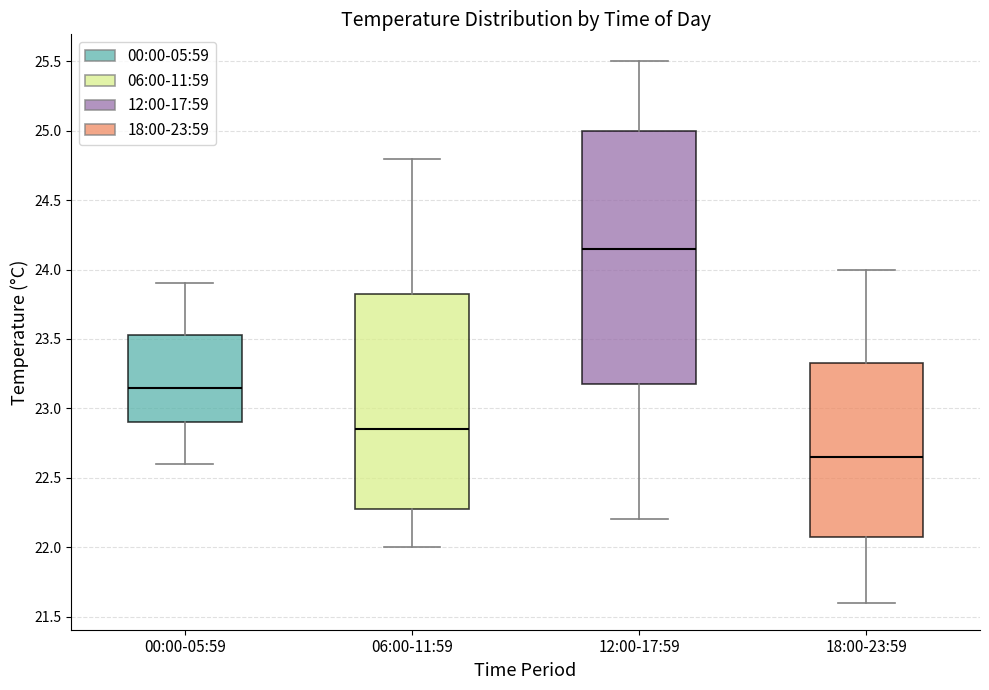

Reading left to right, transcribe this box plot: for each box, give where its median line is, the range the box spans, and where its two whiskers end, as read against the y-axis. The values are not printed on the chart, so give them approximately, as read against the axis.

00:00-05:59: median 23.15, box 22.90 to 23.55, whiskers 22.60 to 23.90
06:00-11:59: median 22.85, box 22.30 to 23.85, whiskers 22.00 to 24.80
12:00-17:59: median 24.15, box 23.20 to 25.00, whiskers 22.20 to 25.50
18:00-23:59: median 22.65, box 22.10 to 23.35, whiskers 21.60 to 24.00